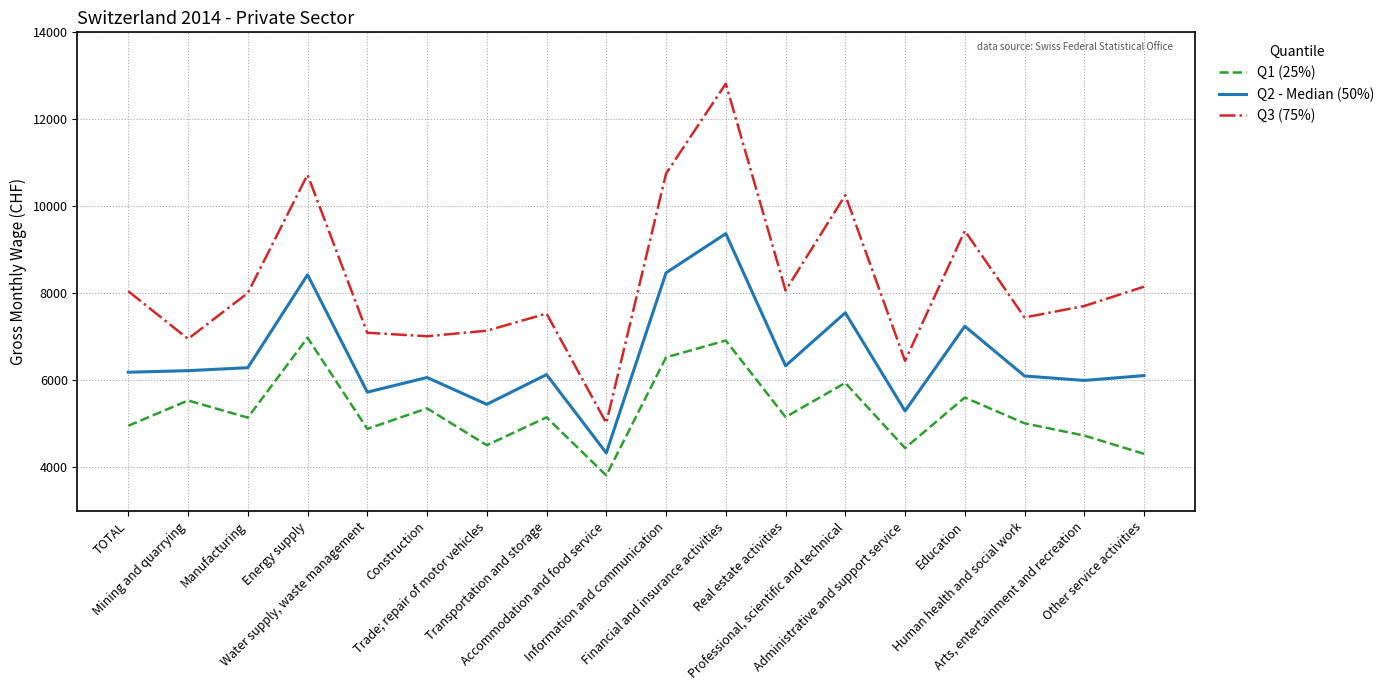

True or false: Q1 (25%) and Q2 - Median (50%) cross at least once.

False